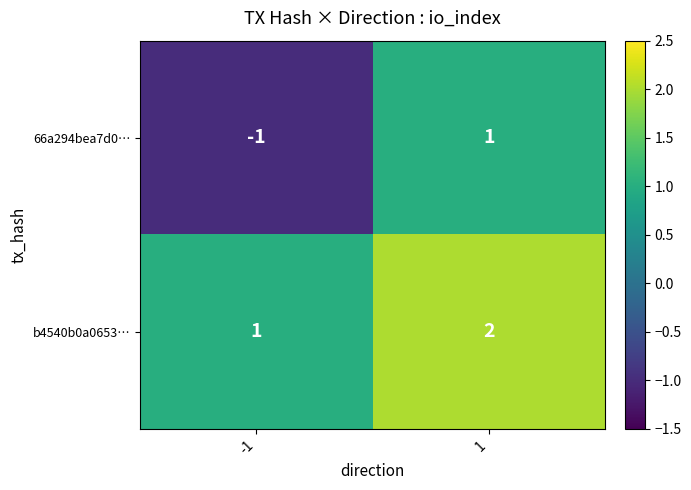

Rank the series by their maximum value, from lowest to highest.

66a294bea7d0…, b4540b0a0653…